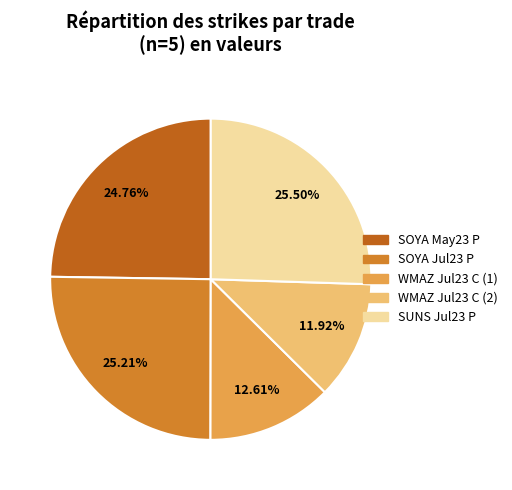

Is there any slice that represents more than half of the pie?

No